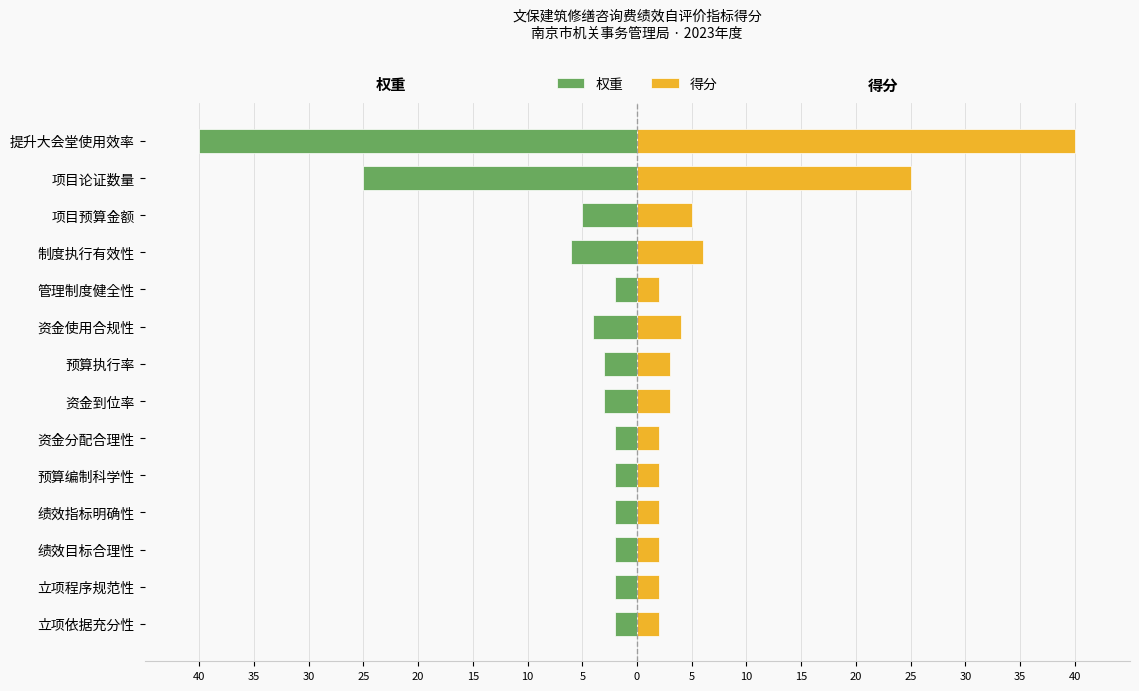

What is the greatest value displayed?

40